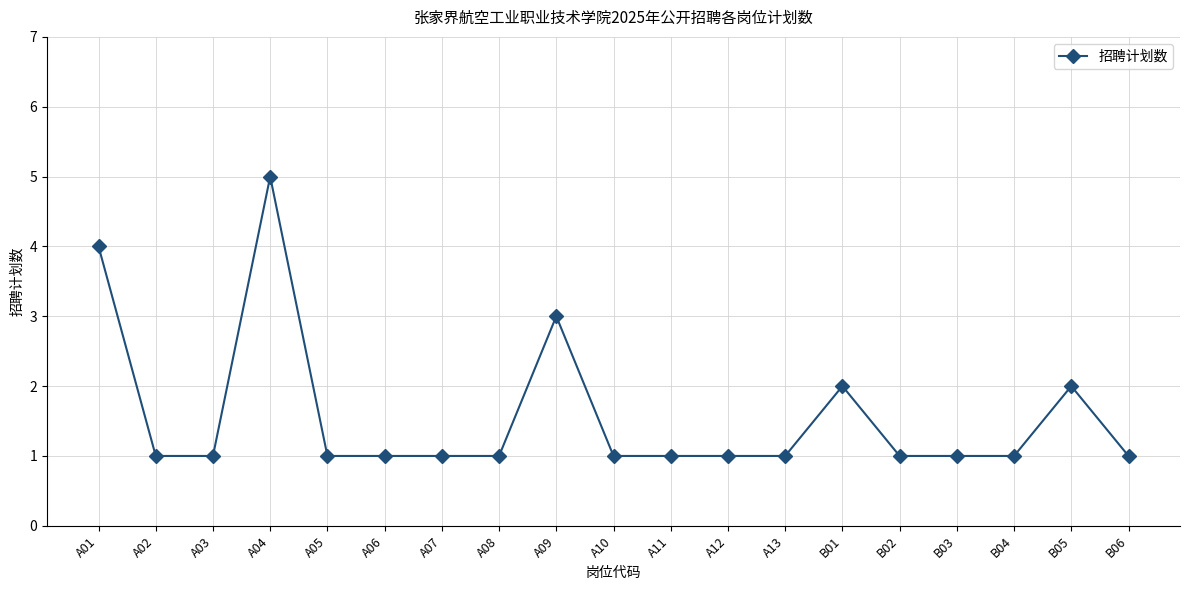

Does the chart display data point markers on the line(s)?

Yes